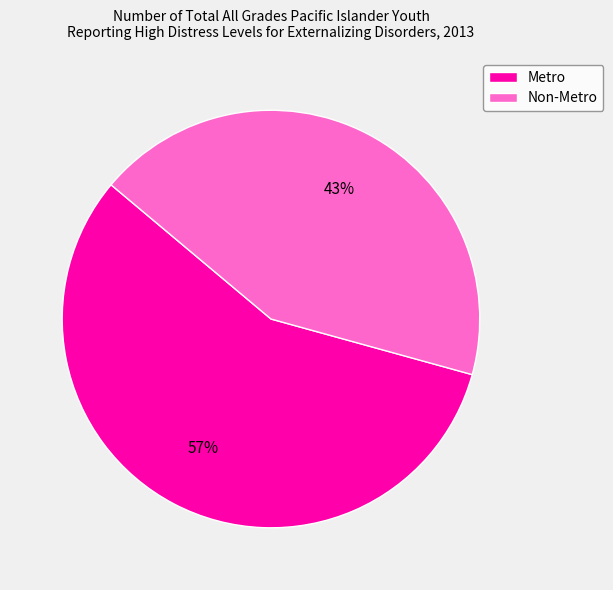

Approximately how many times larger is the value at Metro compared to Non-Metro?

1.3